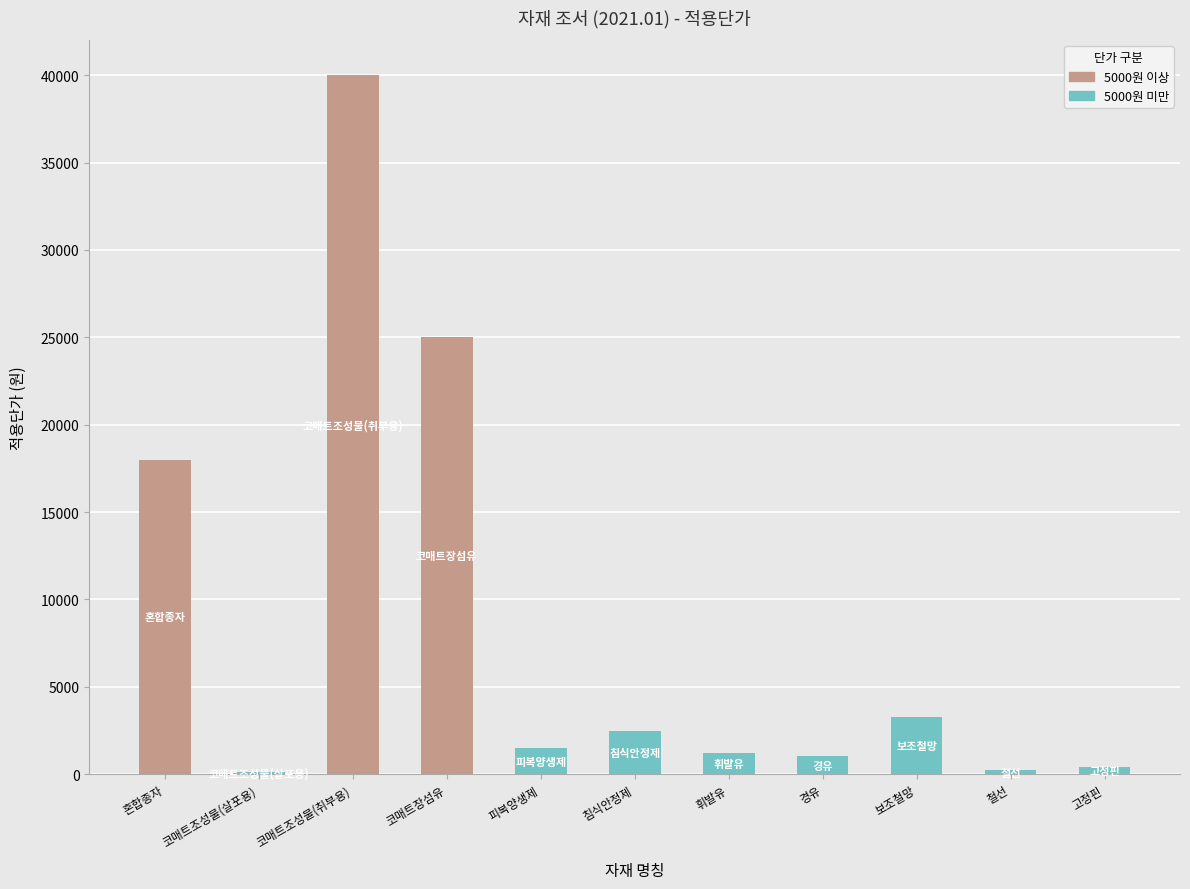

The 5000원 미만 series shows 1227 at 보조철망. True or false?

False